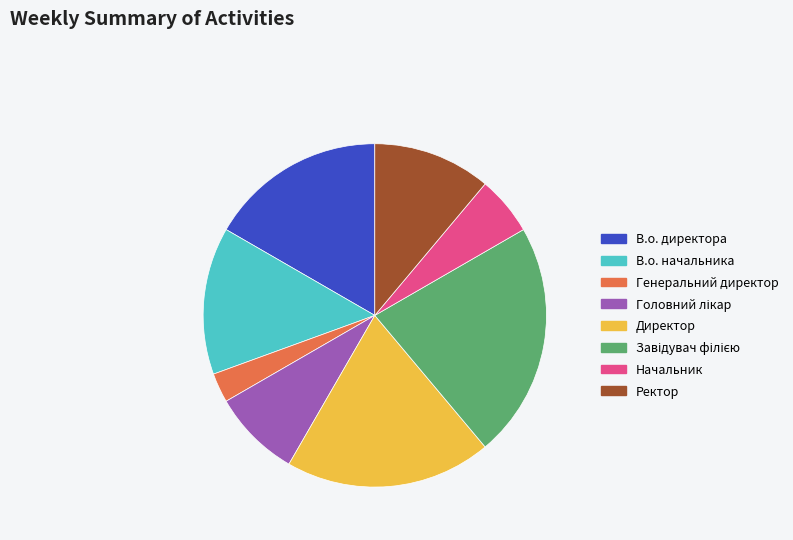

Does Ректор represent more than half of the total?

No